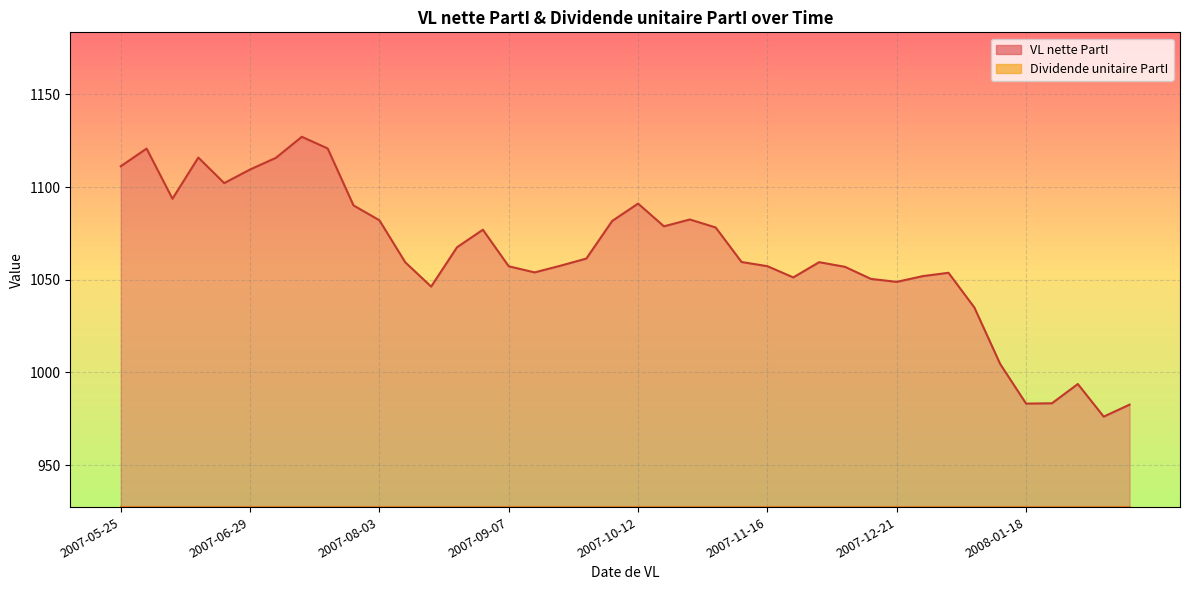

Reading right to left, list all the values displayed in this chart.

982.6	976.1	993.7	983.4	983.2	1004.5	1035.0	1053.8	1051.9	1048.8	1050.5	1057.0	1059.5	1051.3	1057.3	1059.6	1078.2	1082.5	1078.8	1091.1	1081.7	1061.4	1057.6	1054.0	1057.3	1077.0	1067.5	1046.3	1059.4	1082.1	1090.1	1120.8	1127.1	1115.8	1109.5	1102.2	1115.9	1093.7	1120.8	1111.2